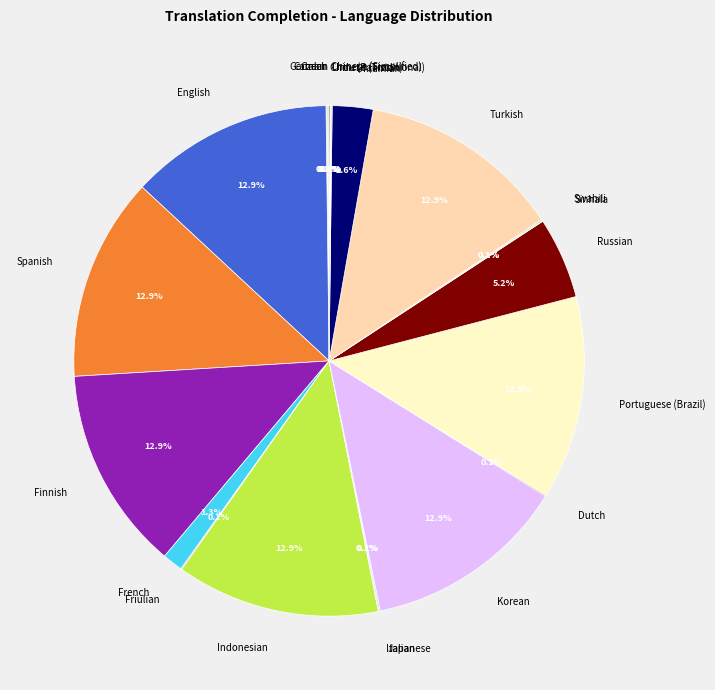

Is there a majority slice in this chart?

No